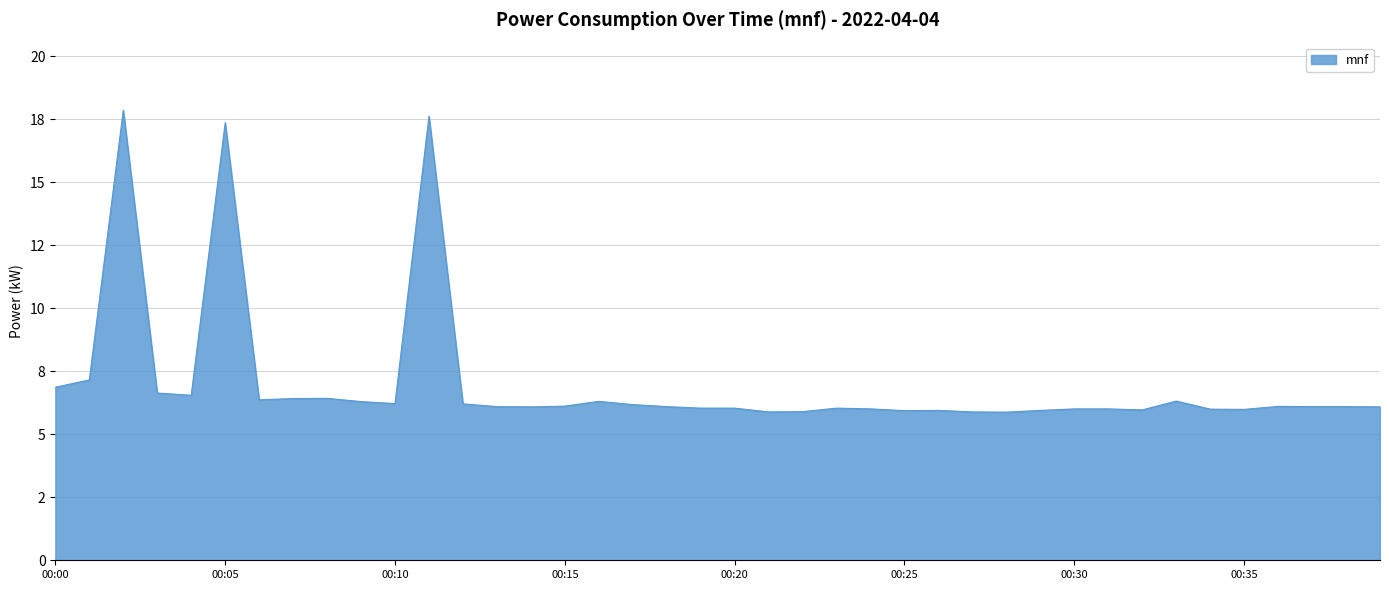

How many points are lower than both their immediate neighbors (excluding endpoints)?

5